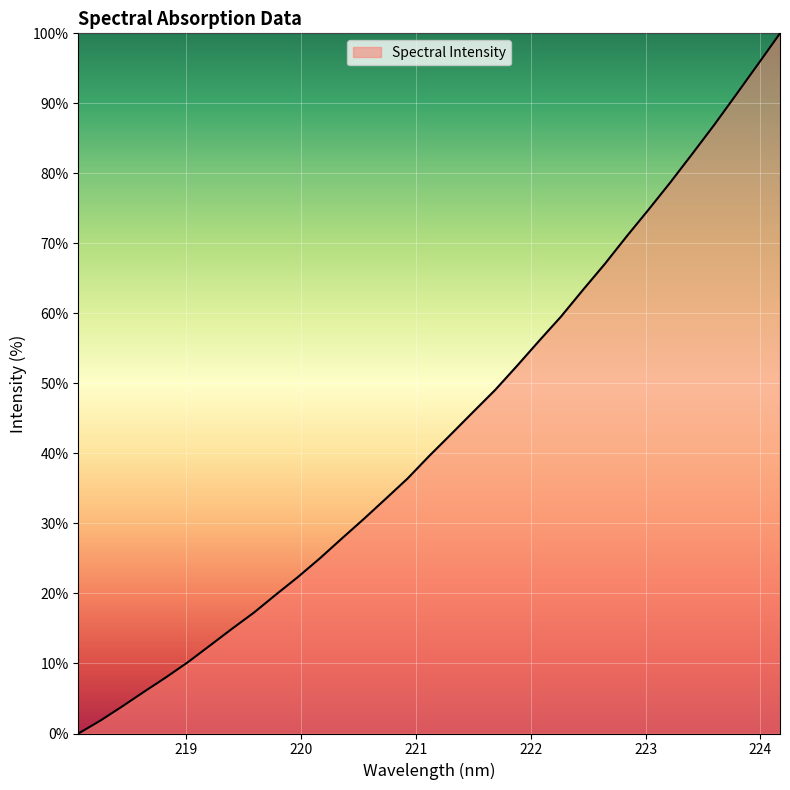

What is the maximum value shown in the chart?

100.0